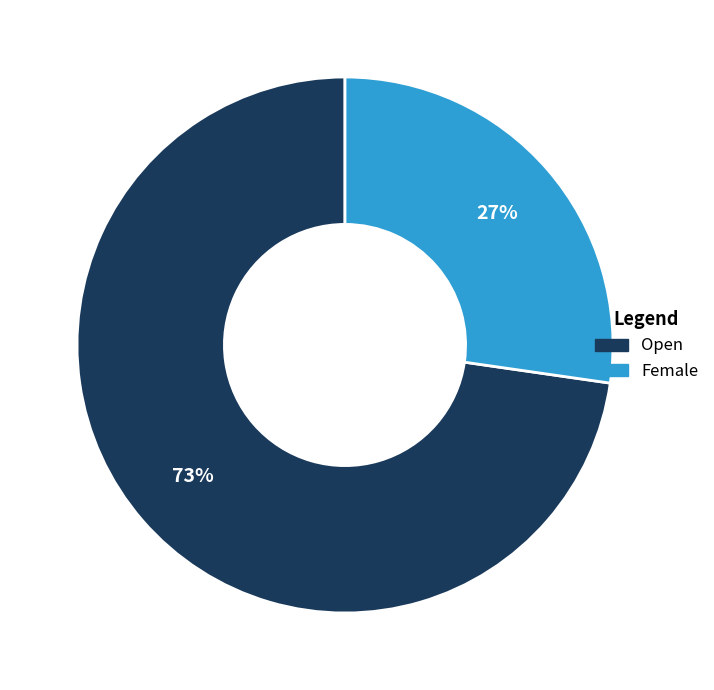

To the nearest percent, what is the average slice percentage?

50%